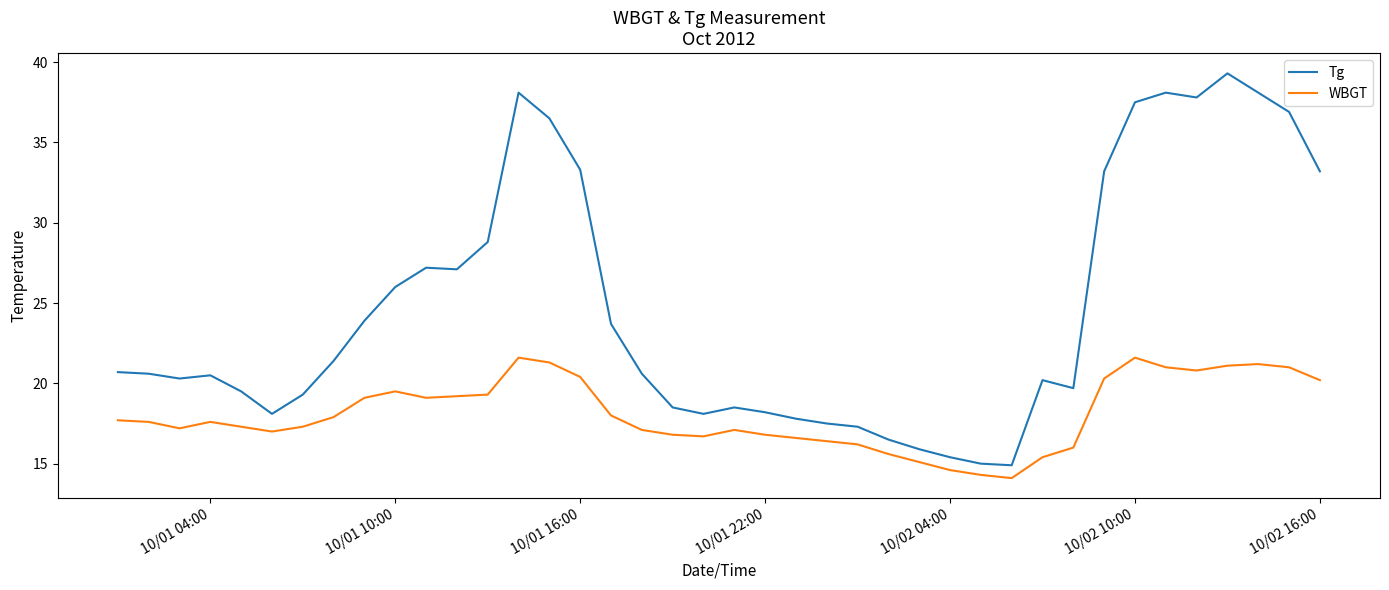

Which series has the largest total across all categories?

Tg